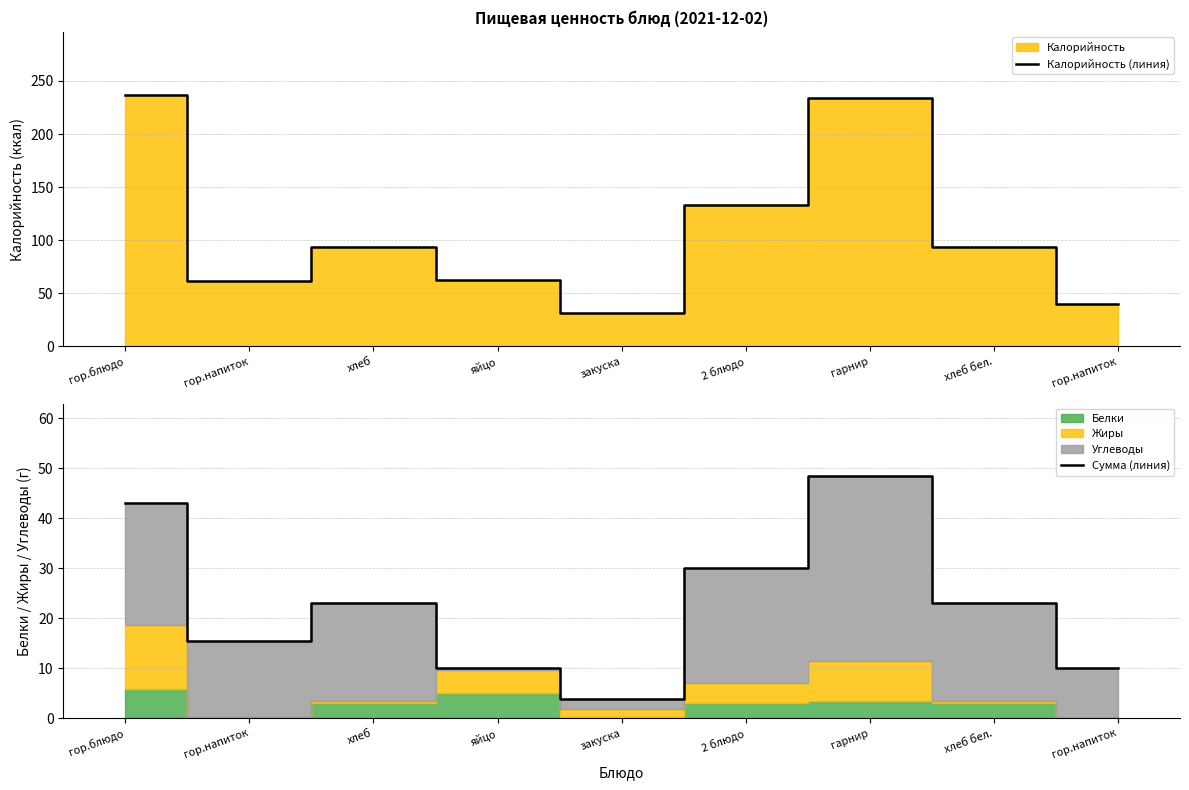

How many data points in Калорийность (линия) are above 94?

3